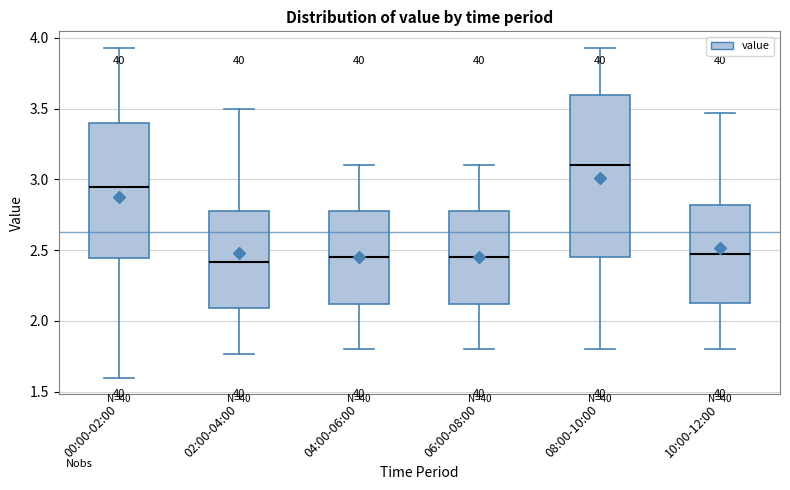

Reading left to right, transcribe this box plot: for each box, give where its median line is, the range the box spans, and where its two whiskers end, as read against the y-axis. The values are not printed on the chart, so give them approximately, as read against the axis.

00:00-02:00: median 2.95, box 2.45 to 3.40, whiskers 1.60 to 3.95
02:00-04:00: median 2.40, box 2.10 to 2.80, whiskers 1.75 to 3.50
04:00-06:00: median 2.45, box 2.10 to 2.80, whiskers 1.80 to 3.10
06:00-08:00: median 2.45, box 2.10 to 2.80, whiskers 1.80 to 3.10
08:00-10:00: median 3.10, box 2.45 to 3.60, whiskers 1.80 to 3.95
10:00-12:00: median 2.45, box 2.15 to 2.80, whiskers 1.80 to 3.45